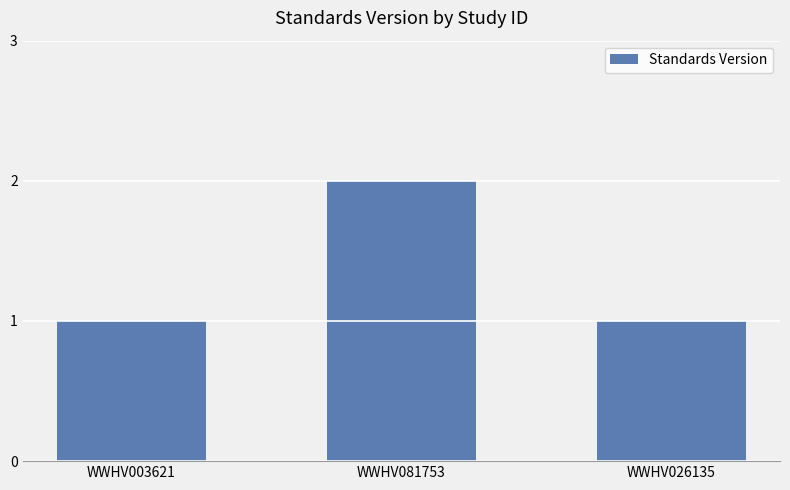

Reading left to right, list all the values displayed in this chart.

WWHV003621=1	WWHV081753=2	WWHV026135=1